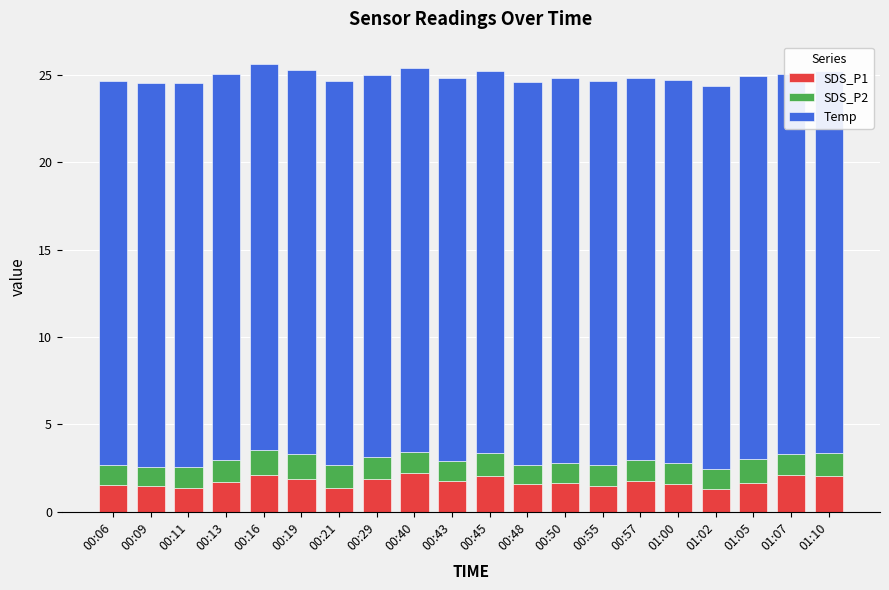

How many values in the Temp series exceed 22?

2